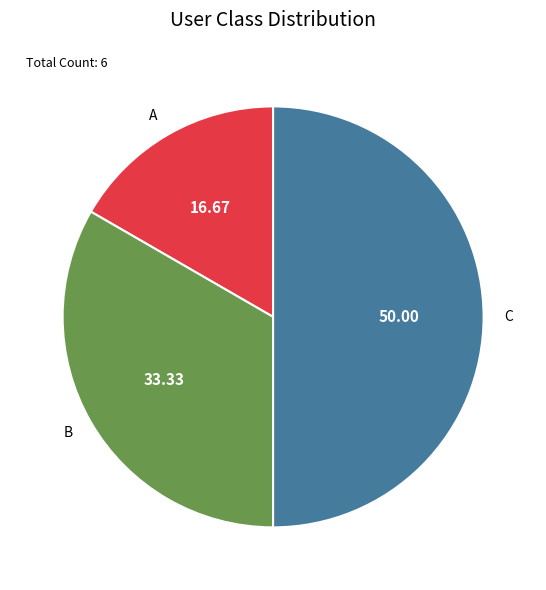

What is the smallest slice in the pie chart?

A